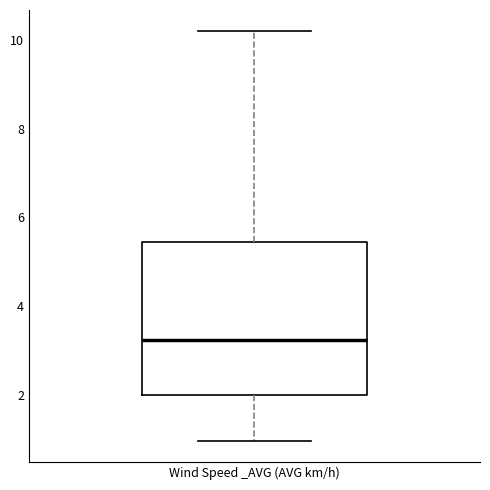

Where is the lower edge of the box for Wind Speed _AVG (AVG km/h) on the y-axis? The values are not printed on the chart, so give them approximately, as read against the axis.

2.0